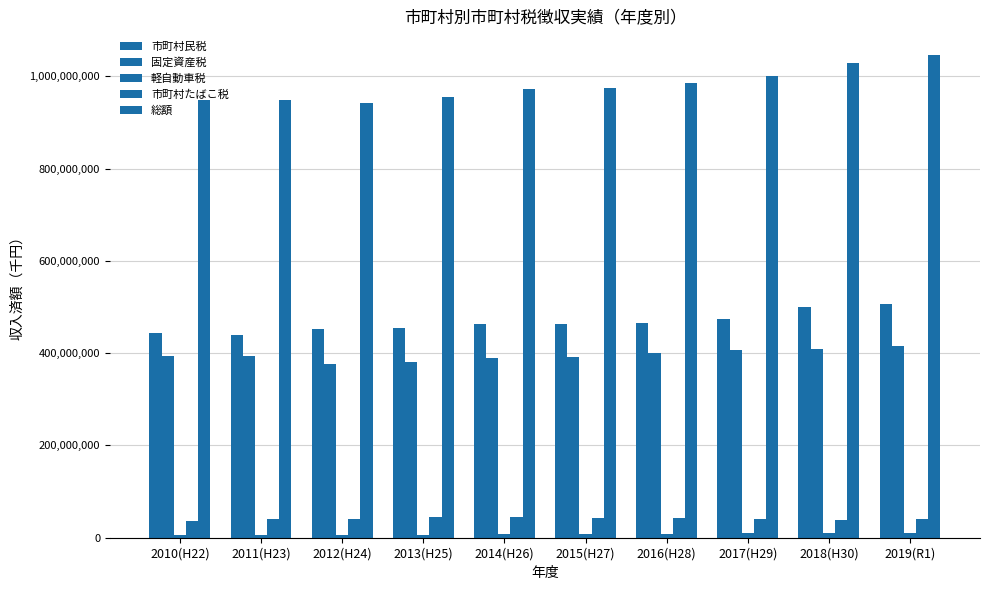

At 2011(H23), list the series in order from smallest to largest.

軽自動車税, 市町村たばこ税, 固定資産税, 市町村民税, 総額